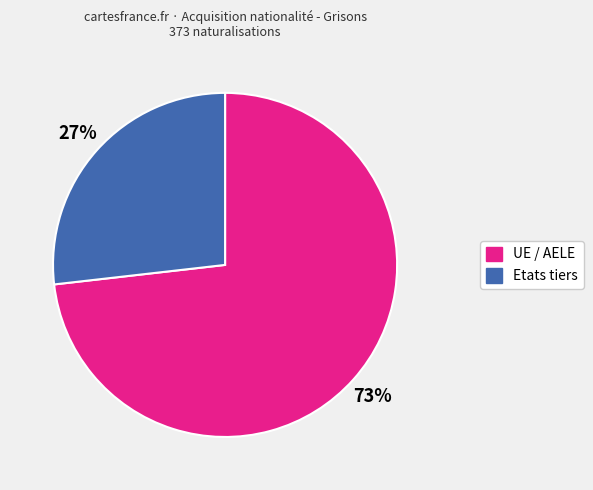

True or false: Etats tiers accounts for 17% of the total.

False